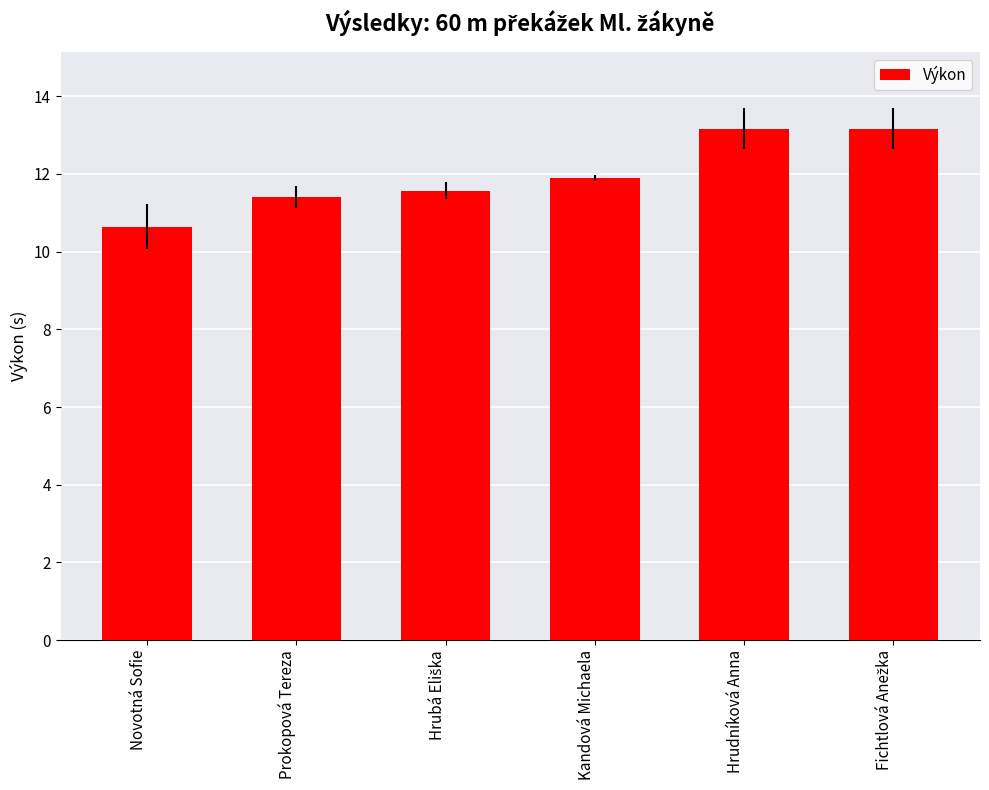

Reading left to right, list all the values displayed in this chart.

10.6	11.4	11.6	11.9	13.2	13.2